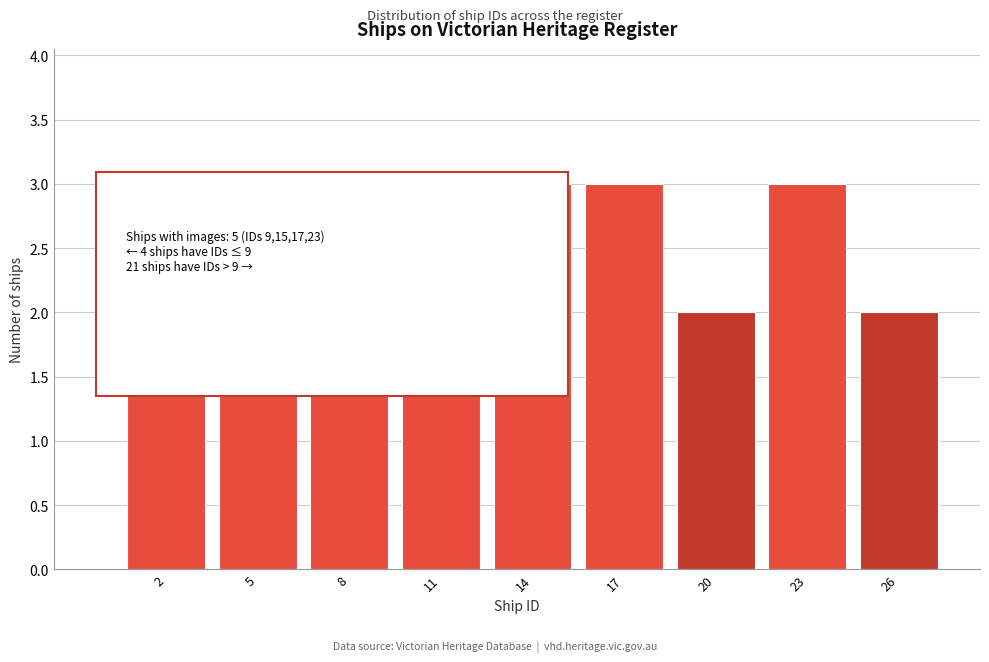

Reading left to right, list all the values displayed in this chart.

2=3	5=3	8=3	11=3	14=3	17=3	20=2	23=3	26=2